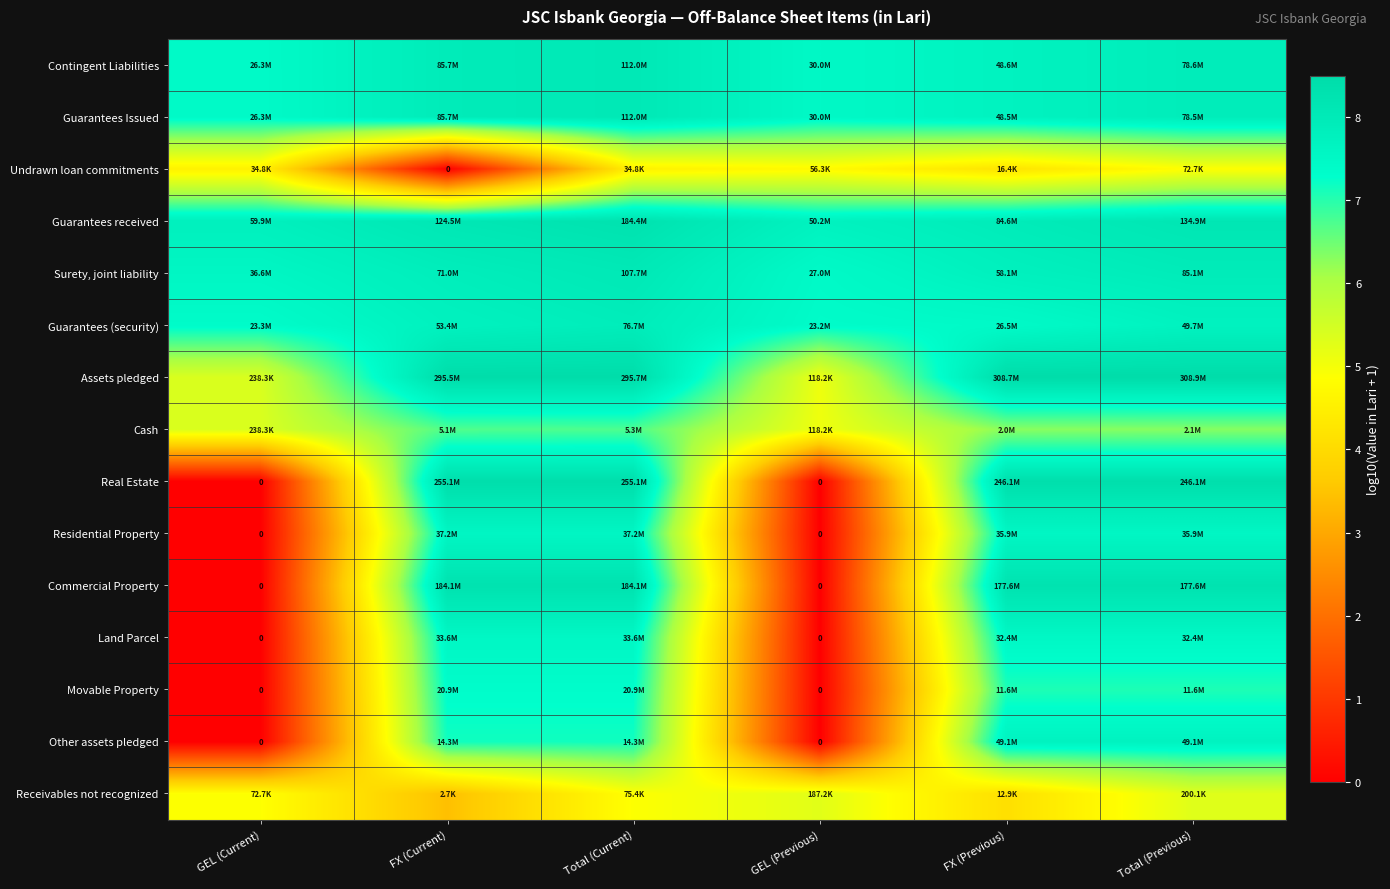

Is it true that Undrawn loan commitments equals 4.2 at FX (Previous)?

True